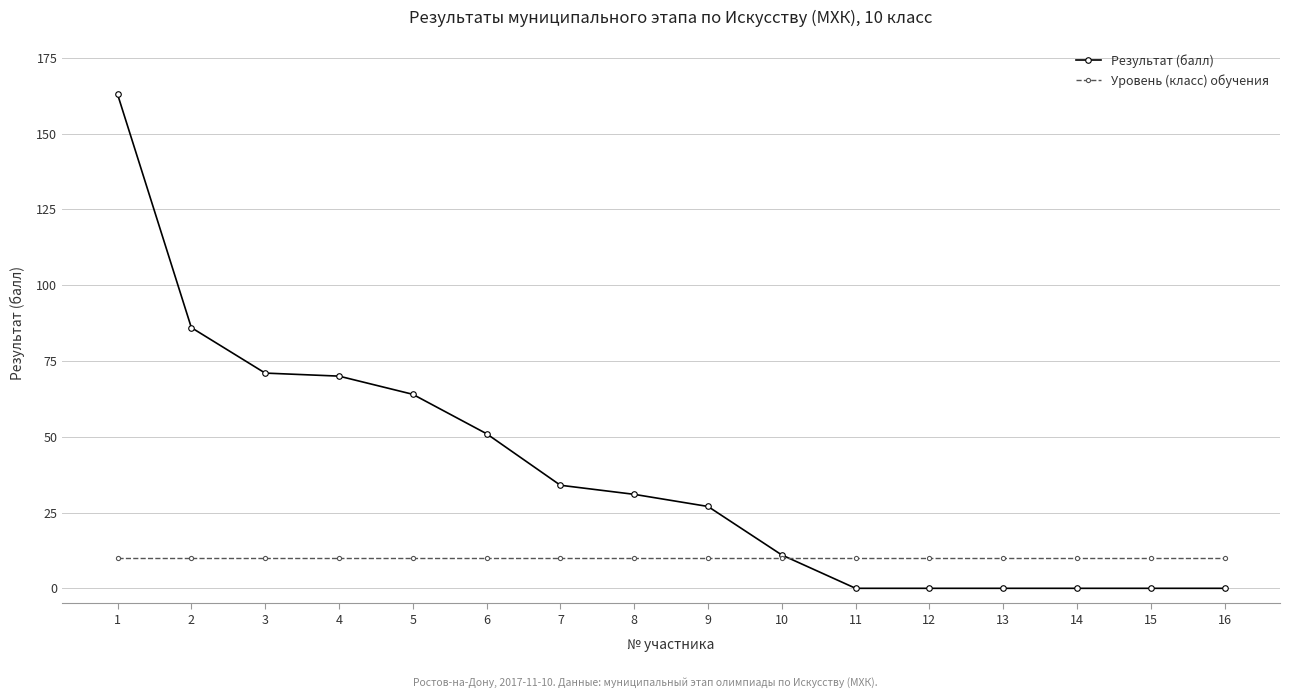

List the series in order of their overall mean, lowest first.

Уровень (класс) обучения, Результат (балл)